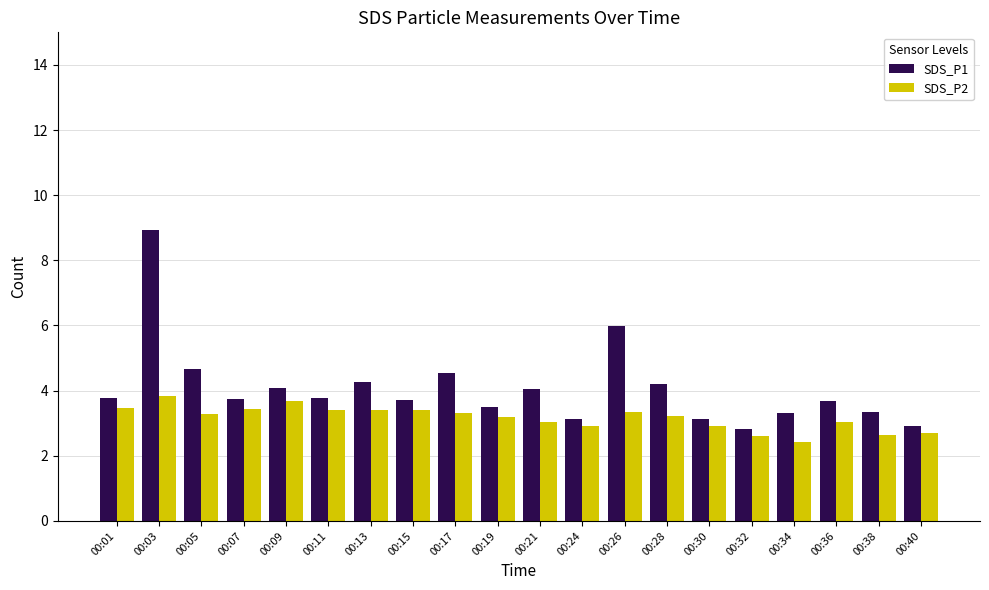

At which label does SDS_P1 first exceed 3?

00:01